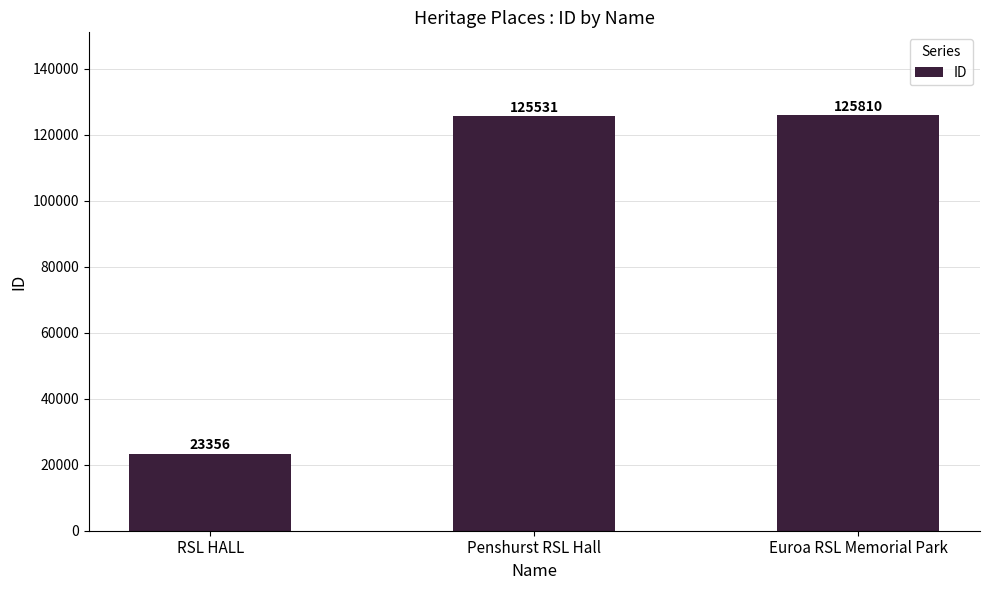

What is the average value?

91566